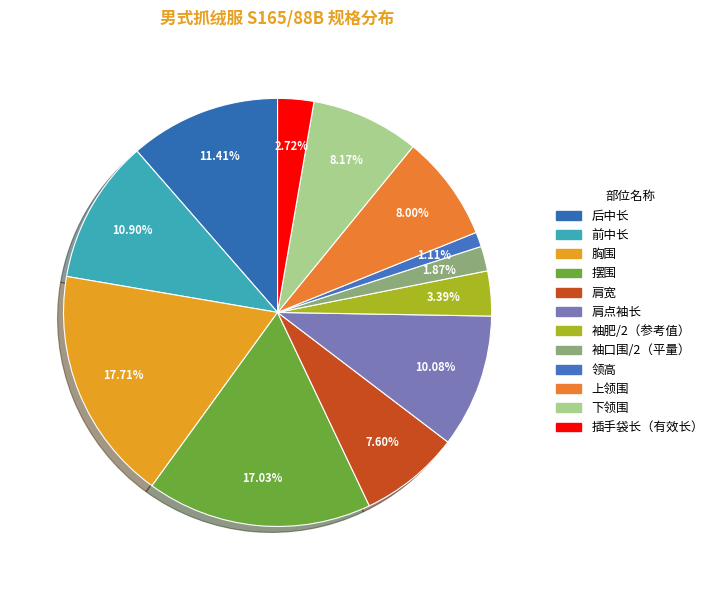

What is the ratio of the value at 后中长 to the value at 胸围?

0.6